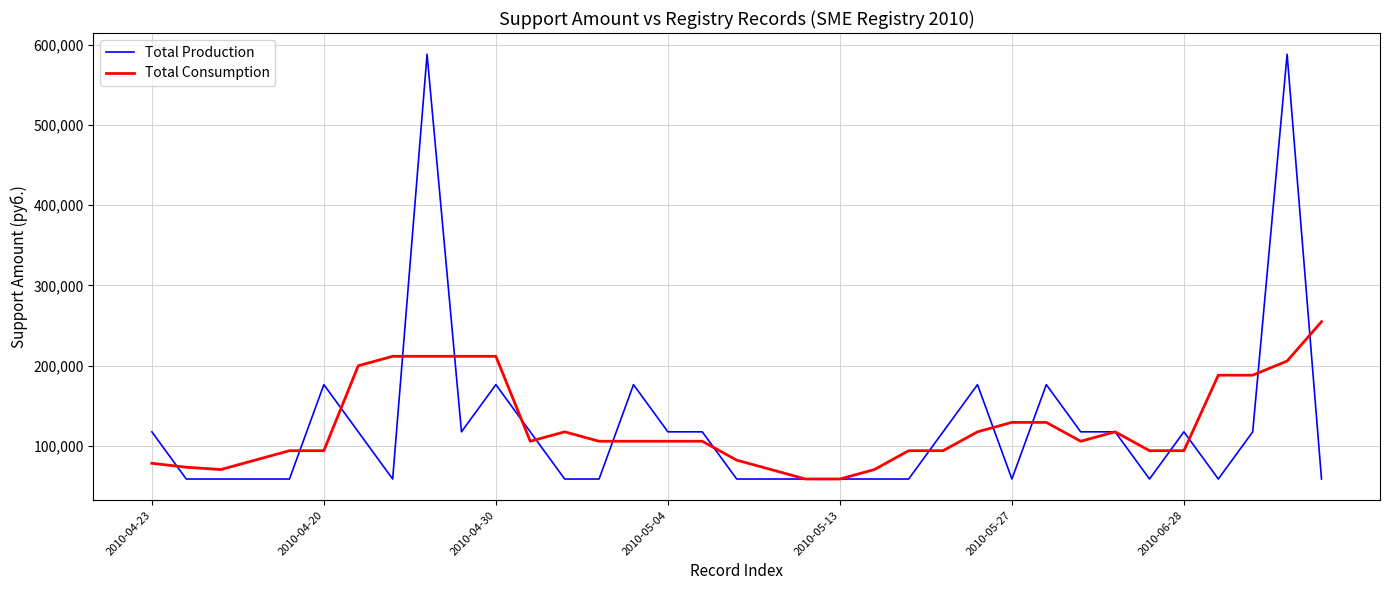

Which series has the widest spread of values?

Total Production